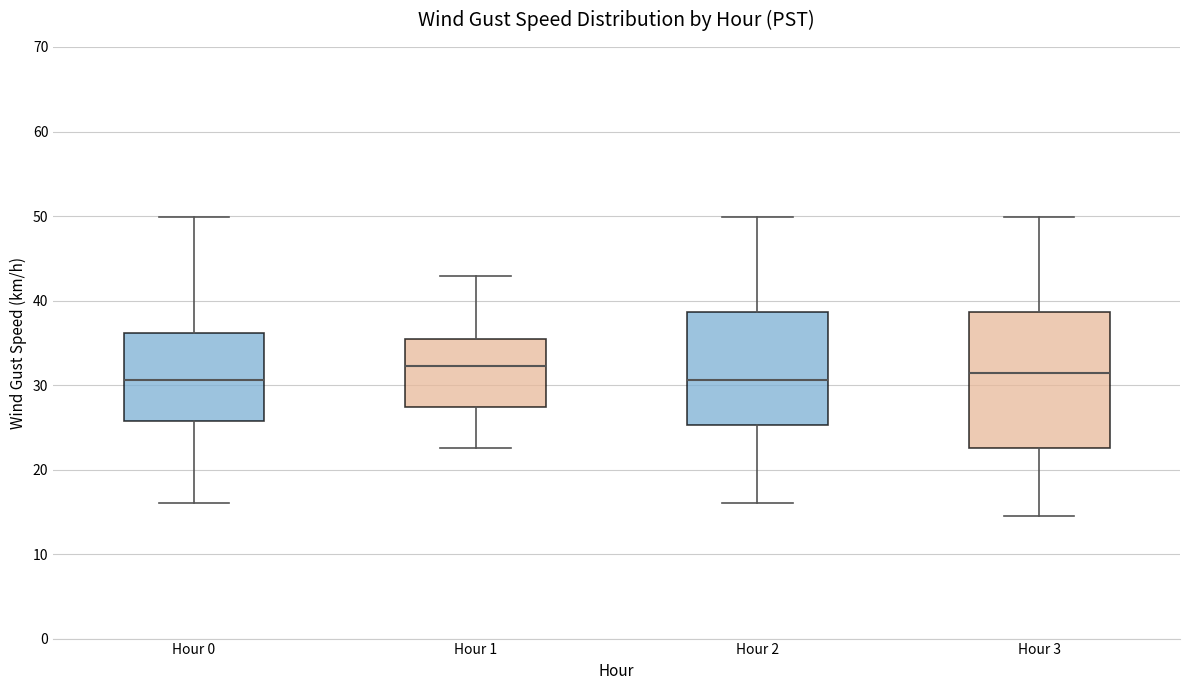

Reading left to right, read every box against the y-axis: the position of its median line, the range the box covers, and the ends of its whiskers. The values are not printed on the chart, so give them approximately, as read against the axis.

Hour 0: median 31, box 26 to 36, whiskers 16 to 50
Hour 1: median 32, box 27 to 35, whiskers 23 to 43
Hour 2: median 31, box 25 to 39, whiskers 16 to 50
Hour 3: median 31, box 23 to 39, whiskers 15 to 50